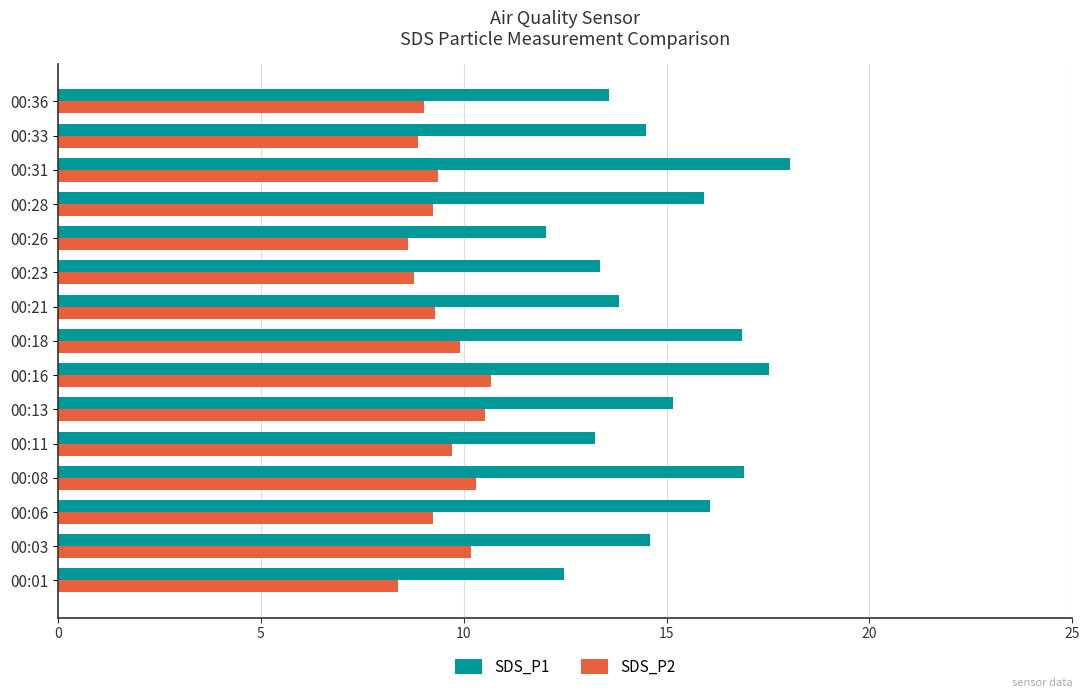

What is the sum of the SDS_P1 values at 00:08 and 00:03?

31.5